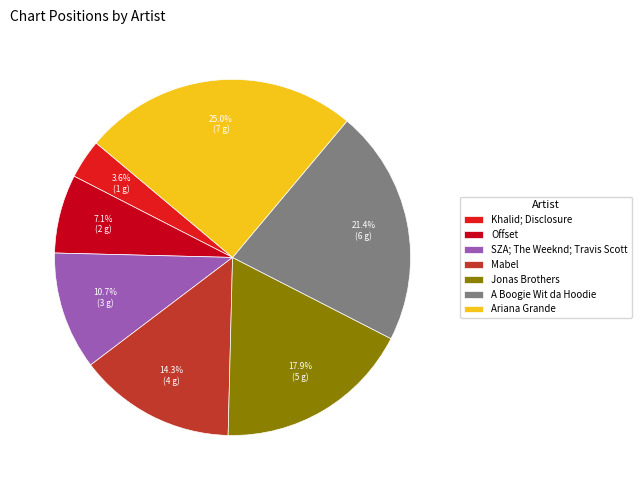

To the nearest percent, what is the combined percentage of SZA; The Weeknd; Travis Scott and Ariana Grande?

36%